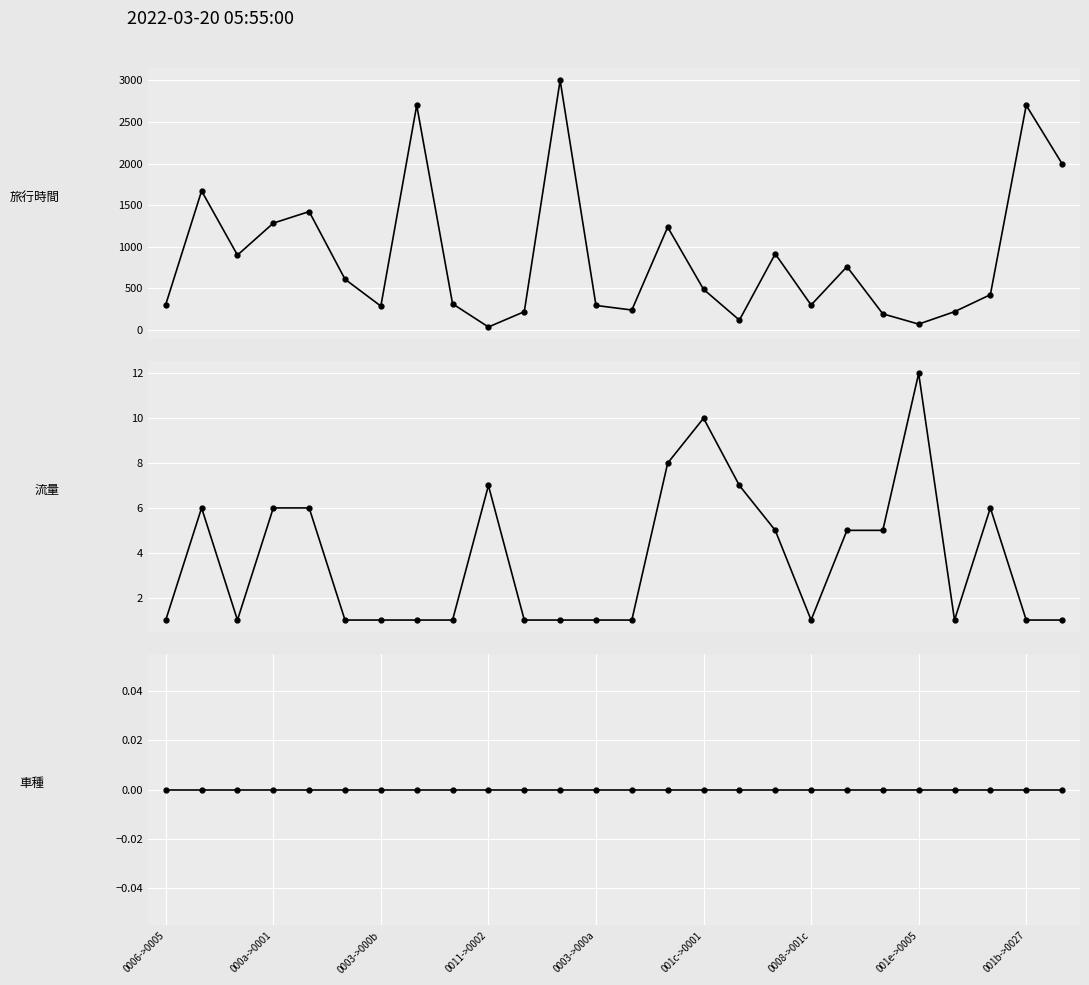

What is the lowest value of the 旅行時間 series?

36